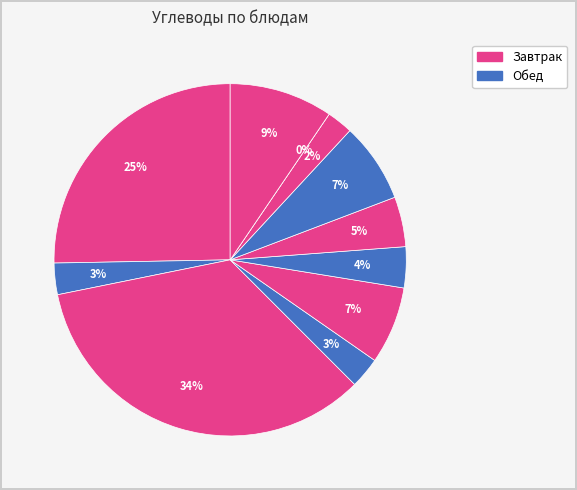

What percentage is the хлеб пшеничный slice, to the nearest percent?

7%